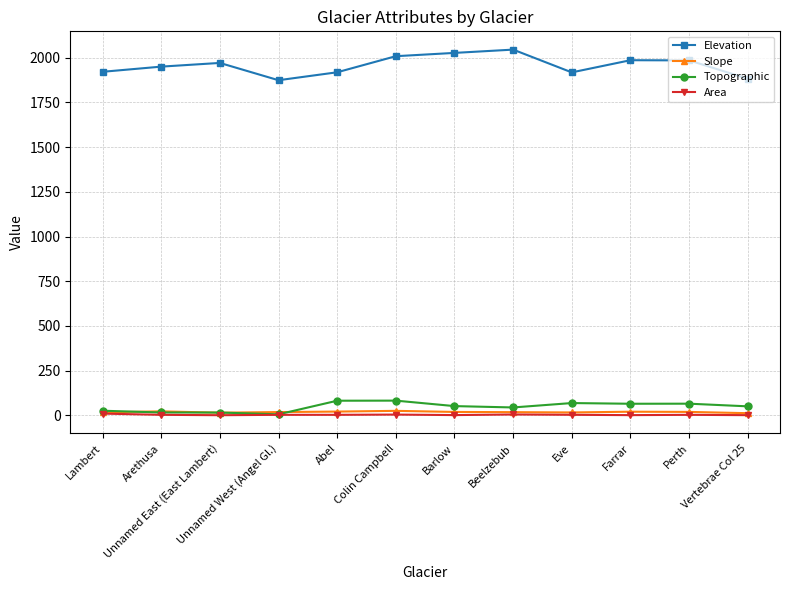

True or false: Area and Elevation intersect in this chart.

False